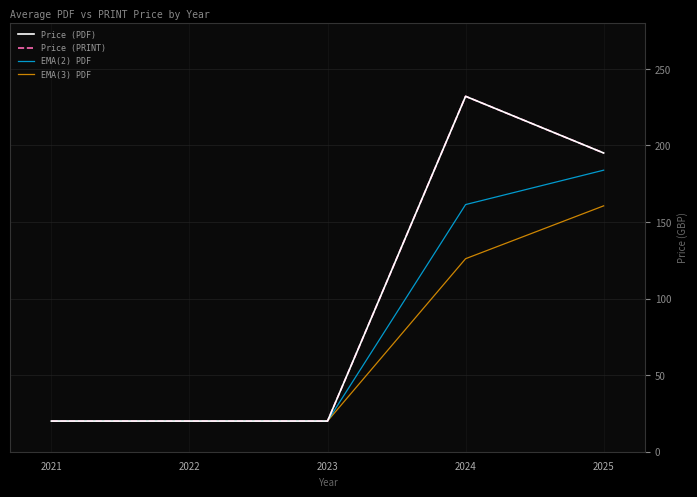

Does the chart have visible grid lines?

Yes